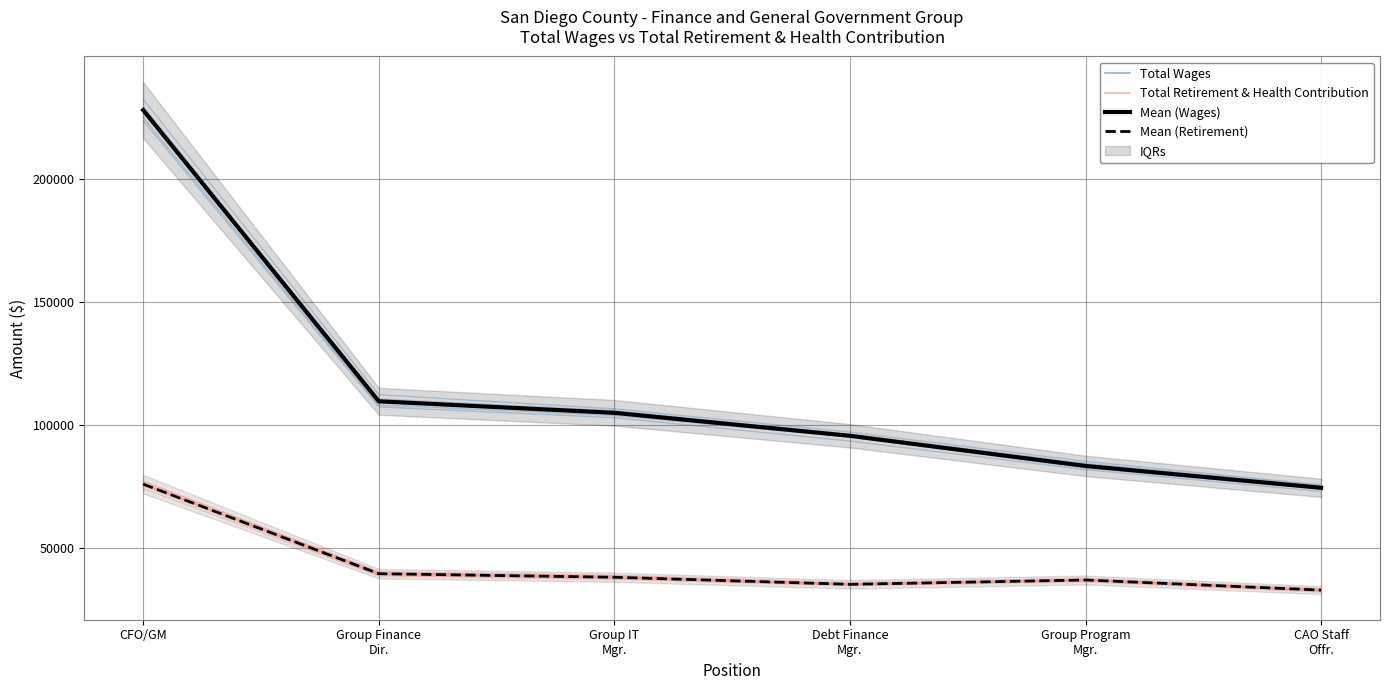

Which category has the highest value in the Mean (Wages) series?

CFO/GM